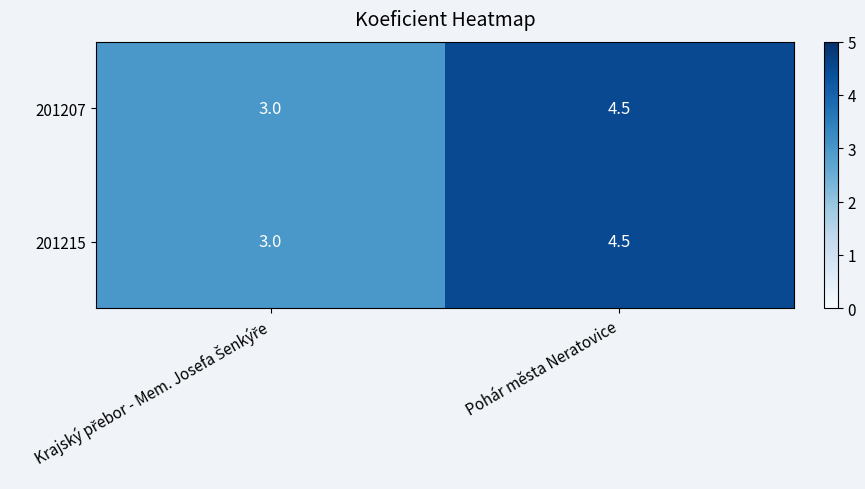

What is the total value across all series at Pohár města Neratovice?

9.0